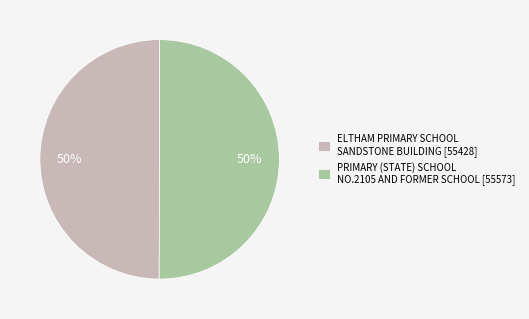

How many slices are in this pie chart?

2